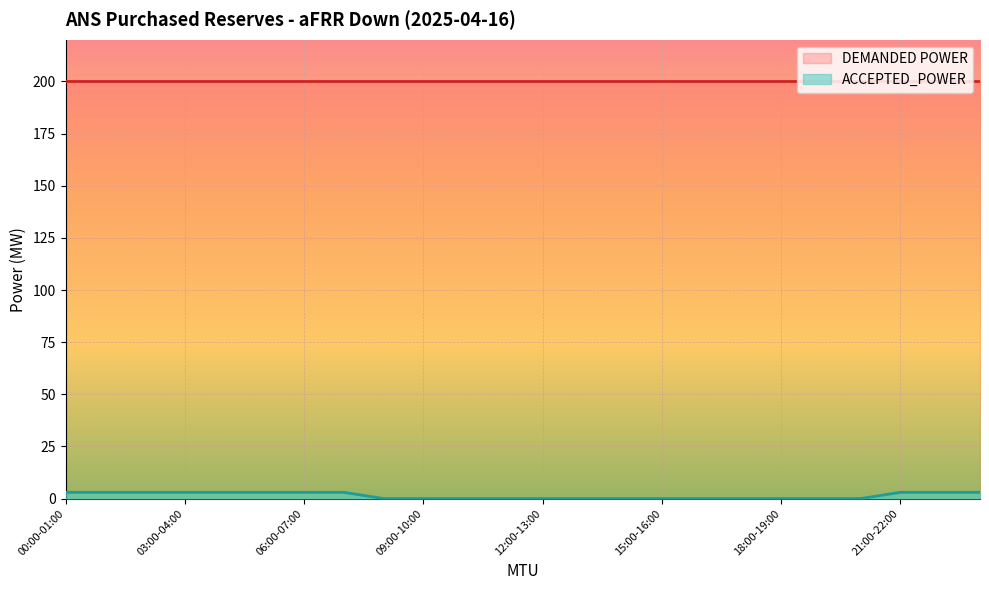

What is the label of the 4th point from the left?

03:00-04:00